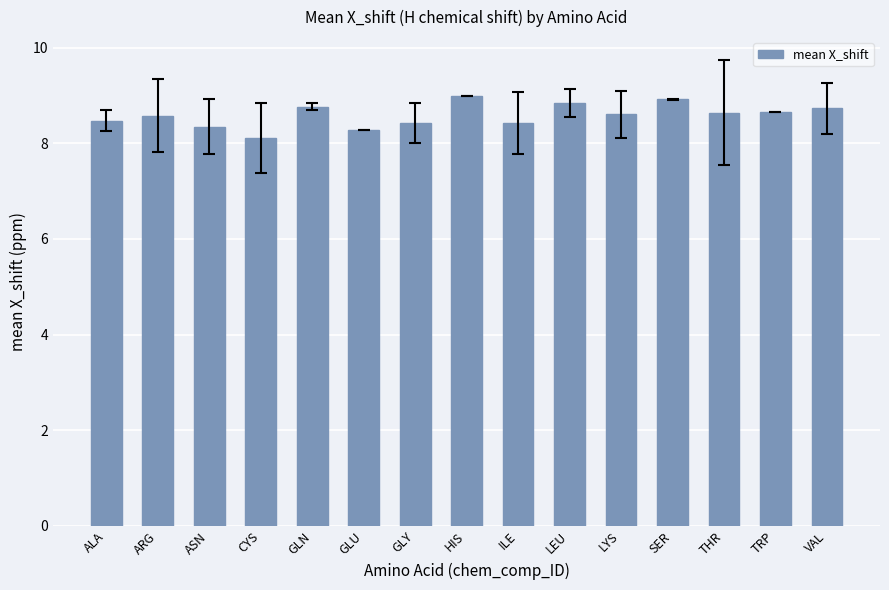

What is the difference between the maximum and minimum values?

0.9